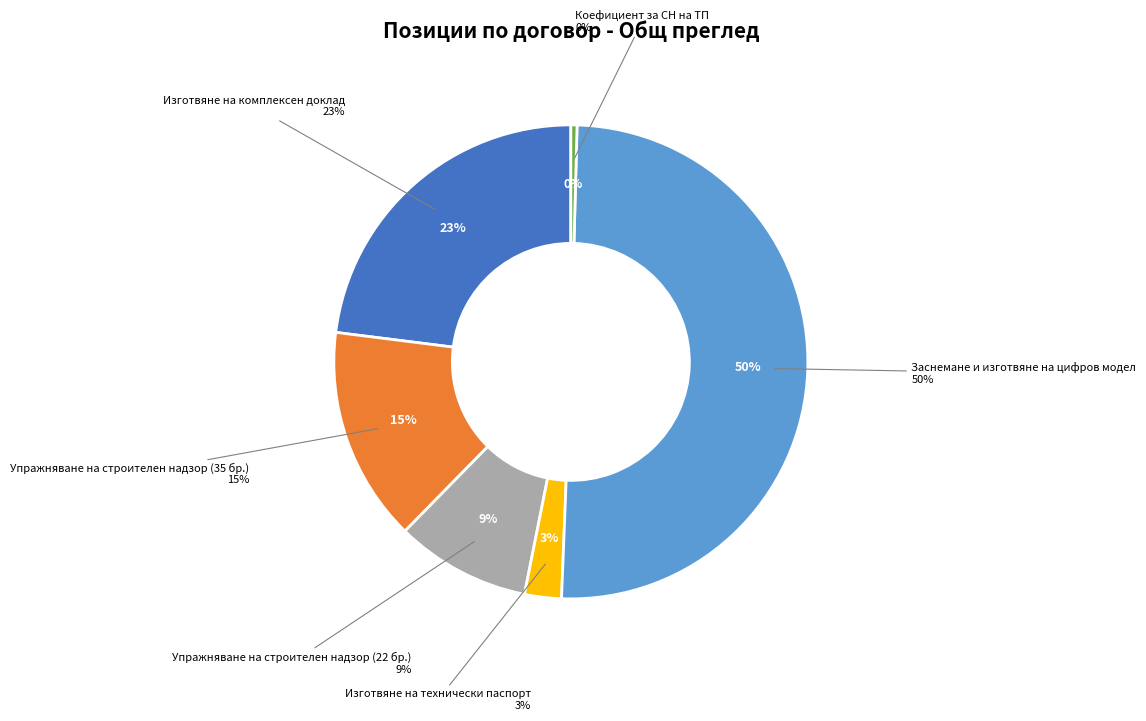

Do Упражняване на строителен надзор (35 бр.) and Упражняване на строителен надзор (22 бр.) together represent more than half of the pie?

No